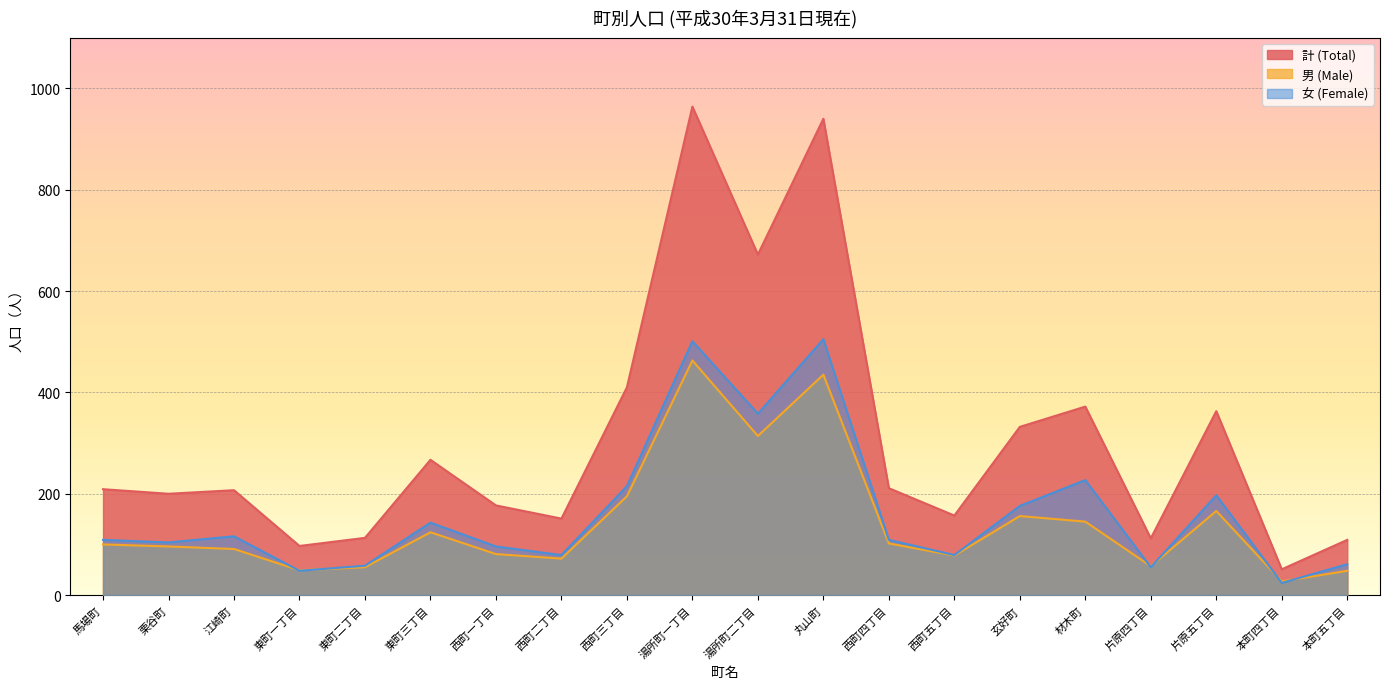

What is the greatest value displayed?

964